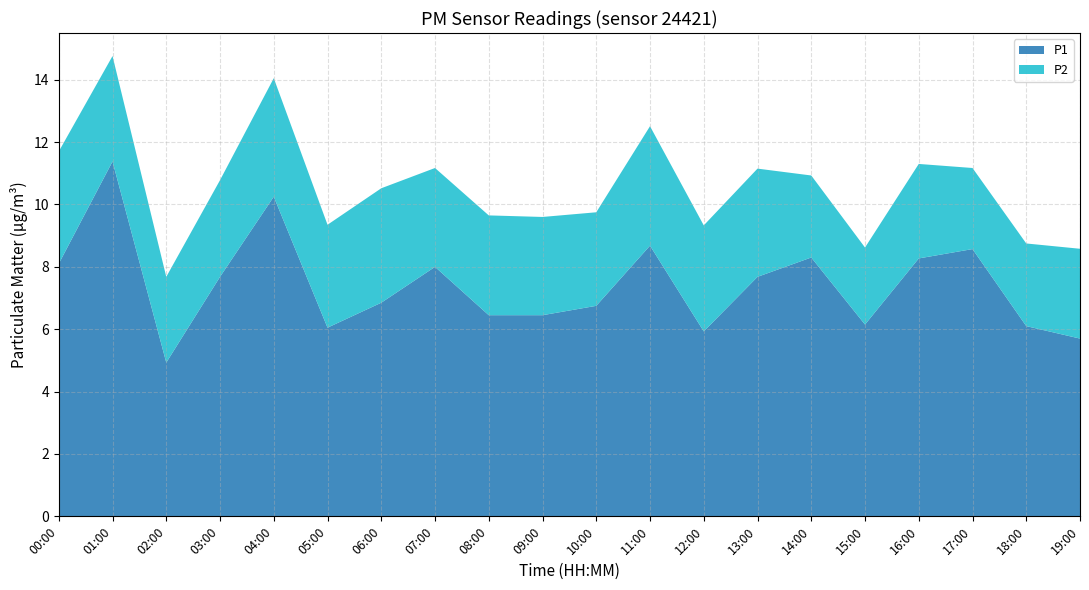

Reading left to right, extract all data points from this chart.

P1: 8.1	11.4	4.9	7.7	10.2	6.0	6.8	8.0	6.5	6.5	6.8	8.7	5.9	7.7	8.3	6.2	8.3	8.6	6.1	5.7
P2: 3.6	3.4	2.8	3.1	3.8	3.3	3.7	3.2	3.2	3.1	3.0	3.8	3.4	3.5	2.6	2.5	3.0	2.6	2.6	2.9